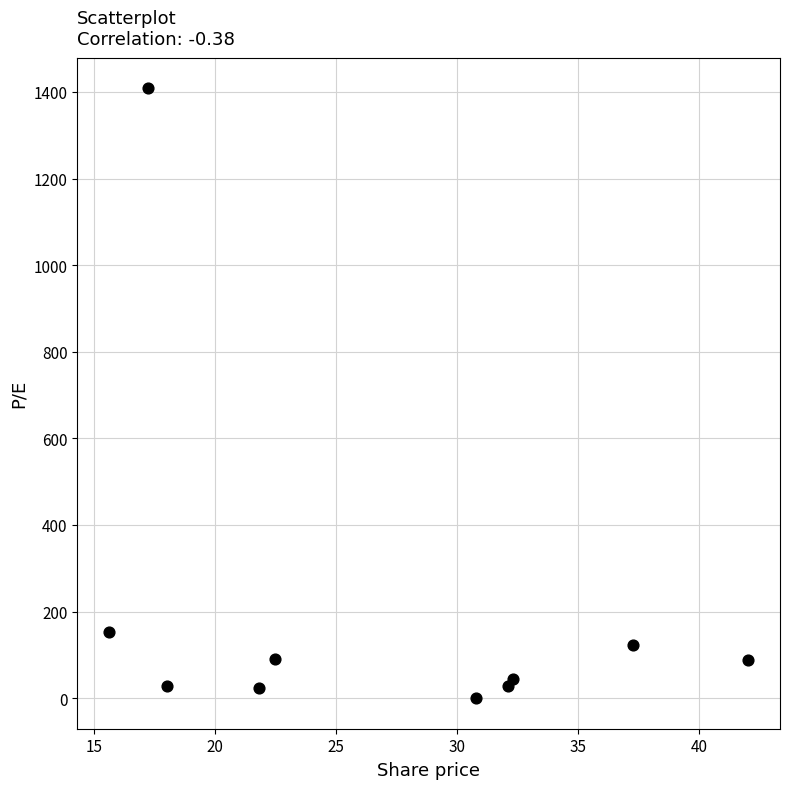

What is the range of X values (max minus min)?

26.4